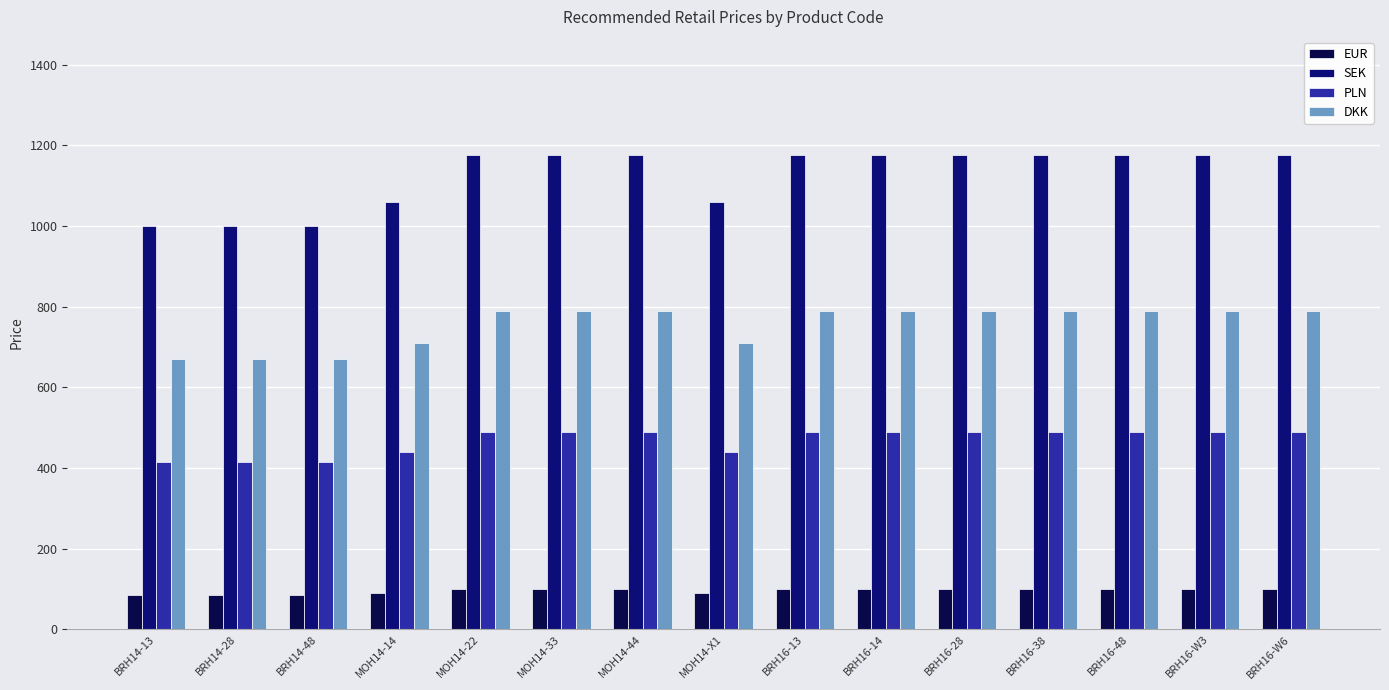

What is the sum of all DKK values?

11330.0